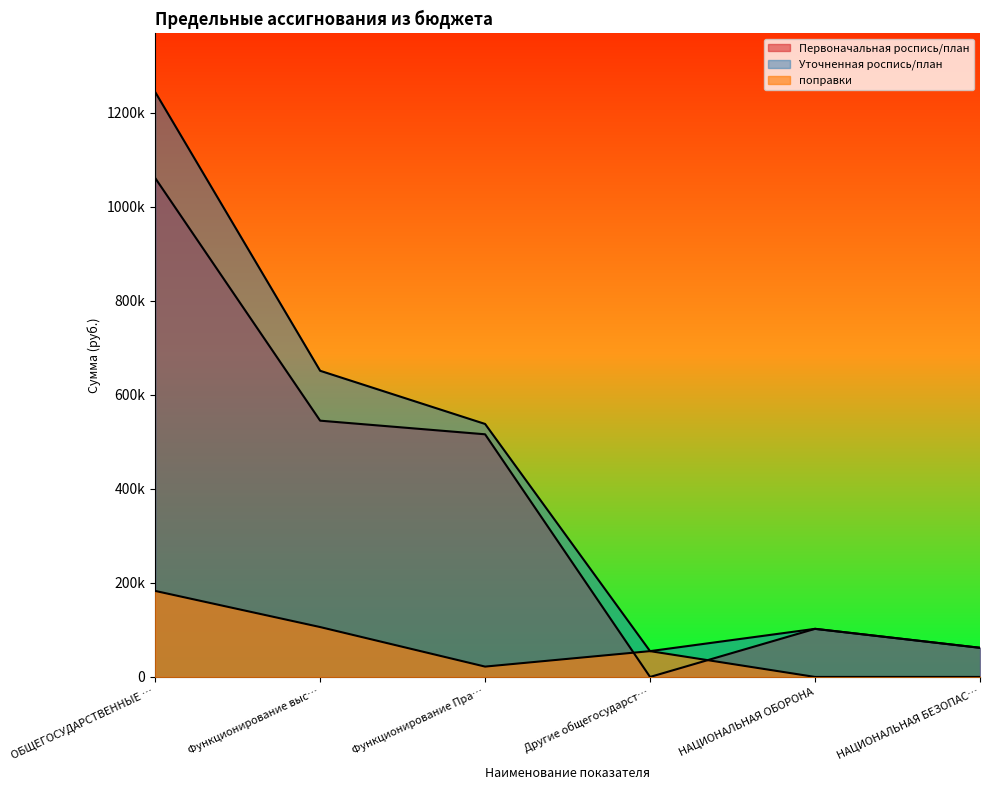

Does the chart display data point markers on the line(s)?

No